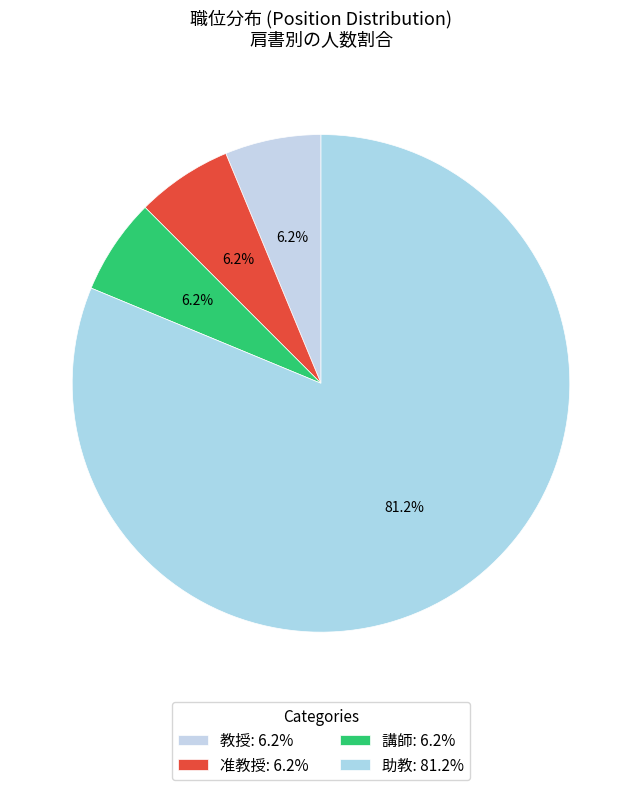

True or false: 教授 accounts for 1% of the total.

False